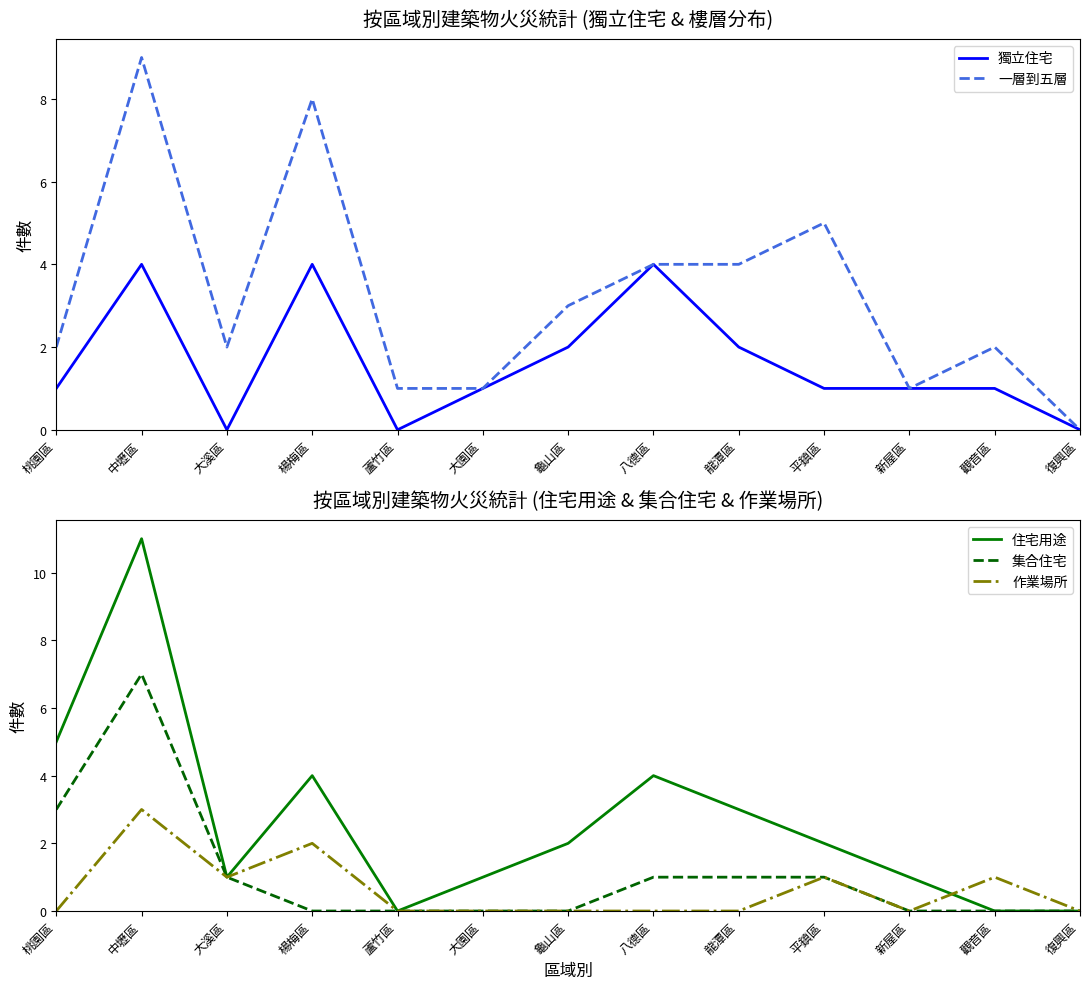

Reading left to right, extract all data points from this chart.

獨立住宅: 桃園區=1	中壢區=4	大溪區=0	楊梅區=4	蘆竹區=0	大園區=1	龜山區=2	八德區=4	龍潭區=2	平鎮區=1	新屋區=1	觀音區=1	復興區=0
一層到五層: 桃園區=2	中壢區=9	大溪區=2	楊梅區=8	蘆竹區=1	大園區=1	龜山區=3	八德區=4	龍潭區=4	平鎮區=5	新屋區=1	觀音區=2	復興區=0
住宅用途: 桃園區=5	中壢區=11	大溪區=1	楊梅區=4	蘆竹區=0	大園區=1	龜山區=2	八德區=4	龍潭區=3	平鎮區=2	新屋區=1	觀音區=0	復興區=0
集合住宅: 桃園區=3	中壢區=7	大溪區=1	楊梅區=0	蘆竹區=0	大園區=0	龜山區=0	八德區=1	龍潭區=1	平鎮區=1	新屋區=0	觀音區=0	復興區=0
作業場所: 桃園區=0	中壢區=3	大溪區=1	楊梅區=2	蘆竹區=0	大園區=0	龜山區=0	八德區=0	龍潭區=0	平鎮區=1	新屋區=0	觀音區=1	復興區=0